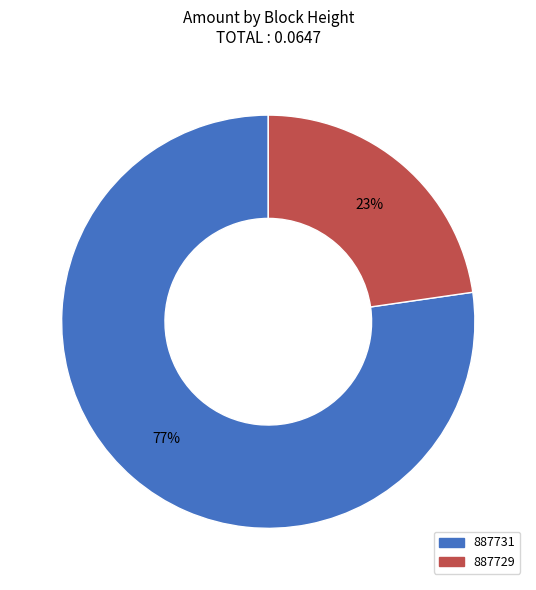

True or false: 887729 accounts for 23% of the total.

True